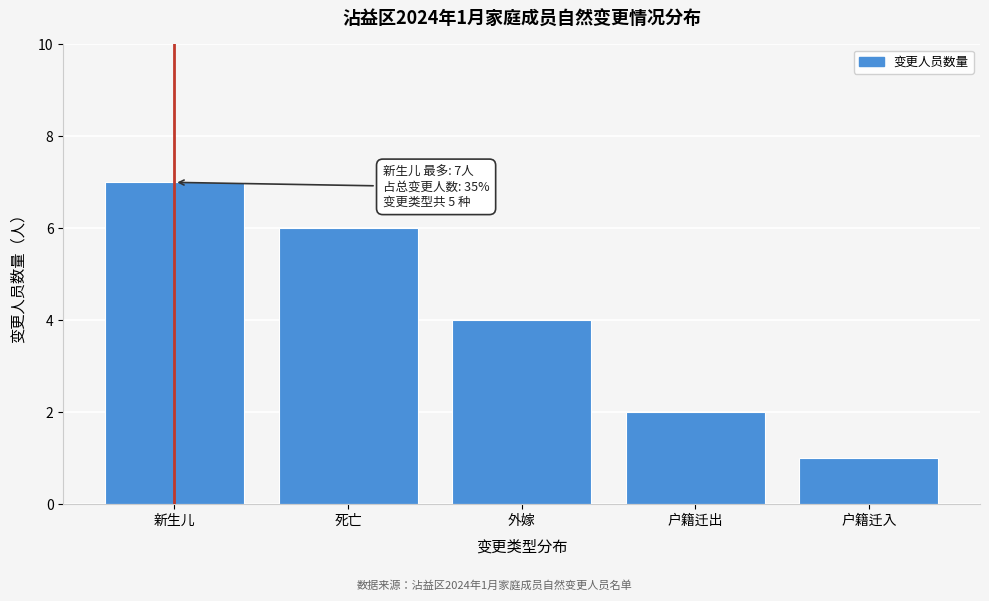

Reading left to right, list all the values displayed in this chart.

7	6	4	2	1